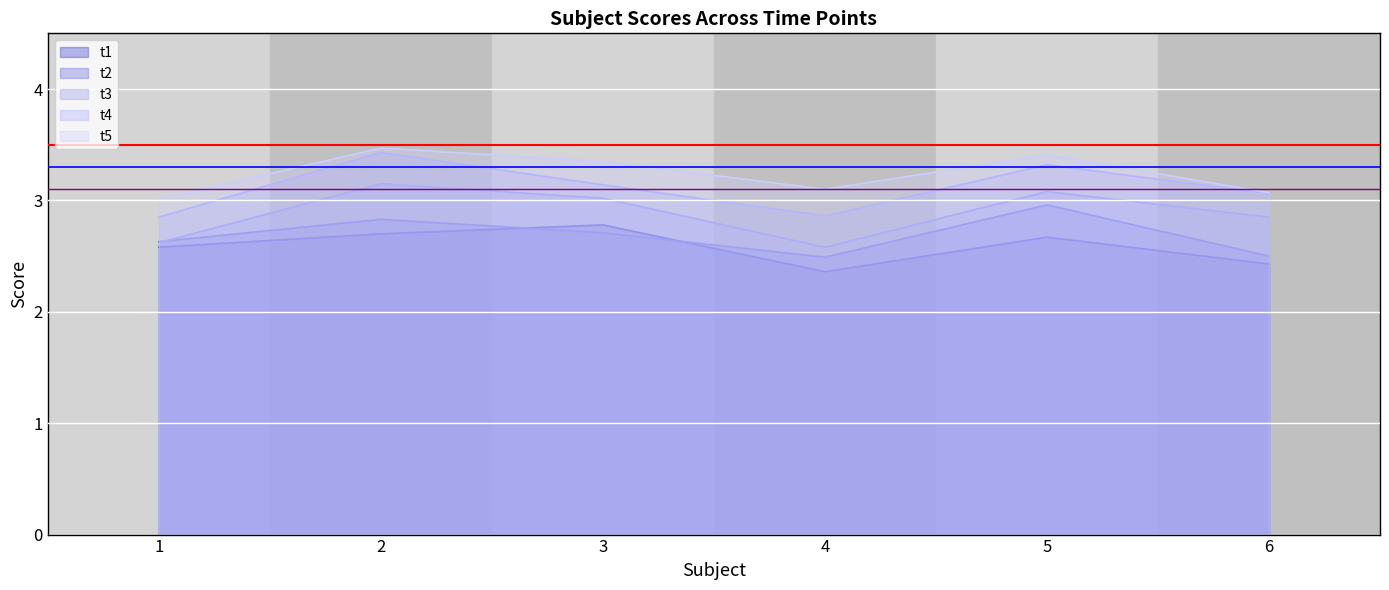

What is the minimum value for t4?

2.9